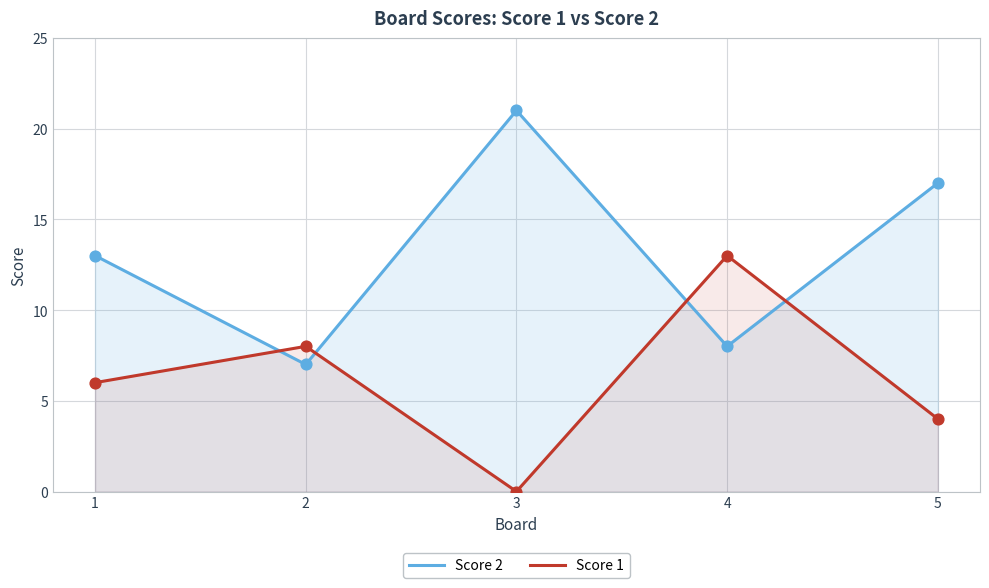

Is the value of Score 2 at 3 greater than the value of Score 1 at 2?

Yes